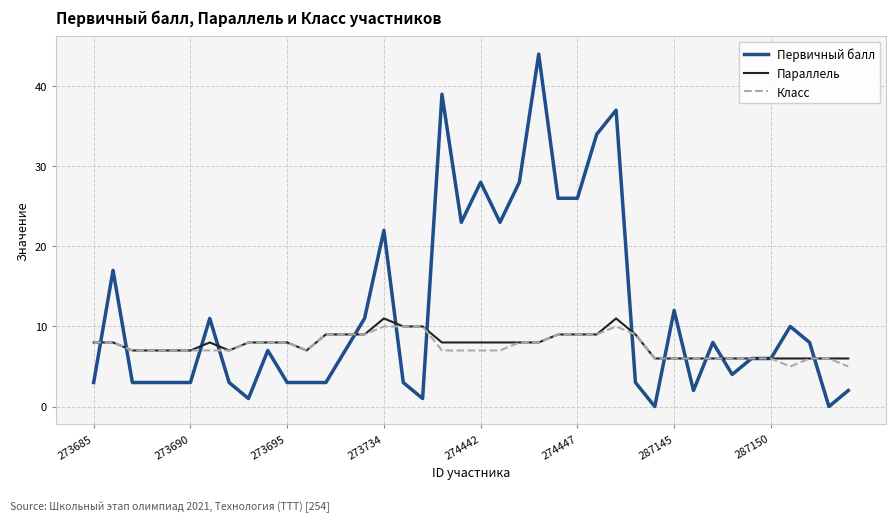

Which series has the largest total across all categories?

Первичный балл